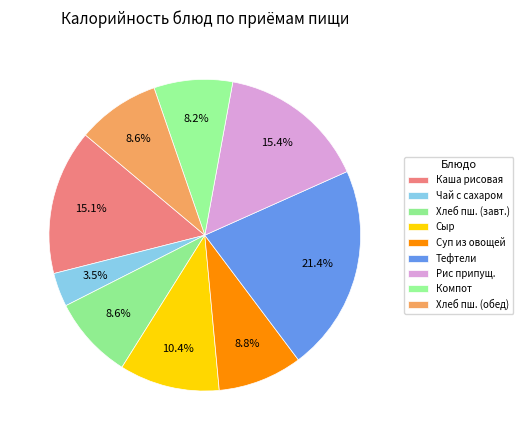

How many segments does this pie chart have?

9